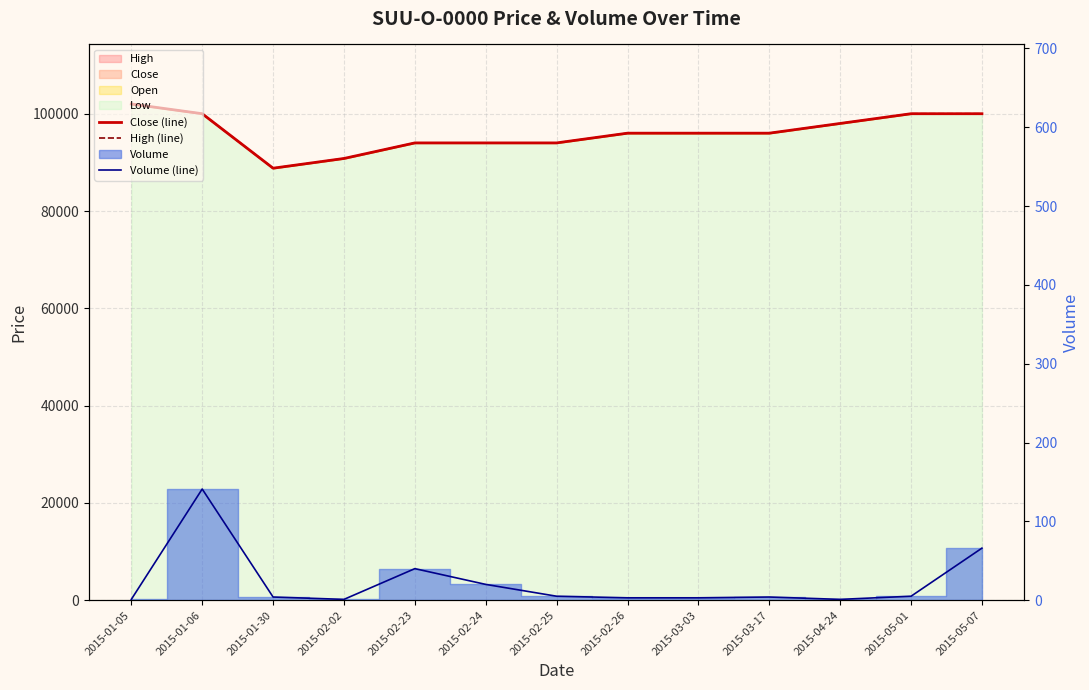

At how many categories does at least one series exceed 4245?

13